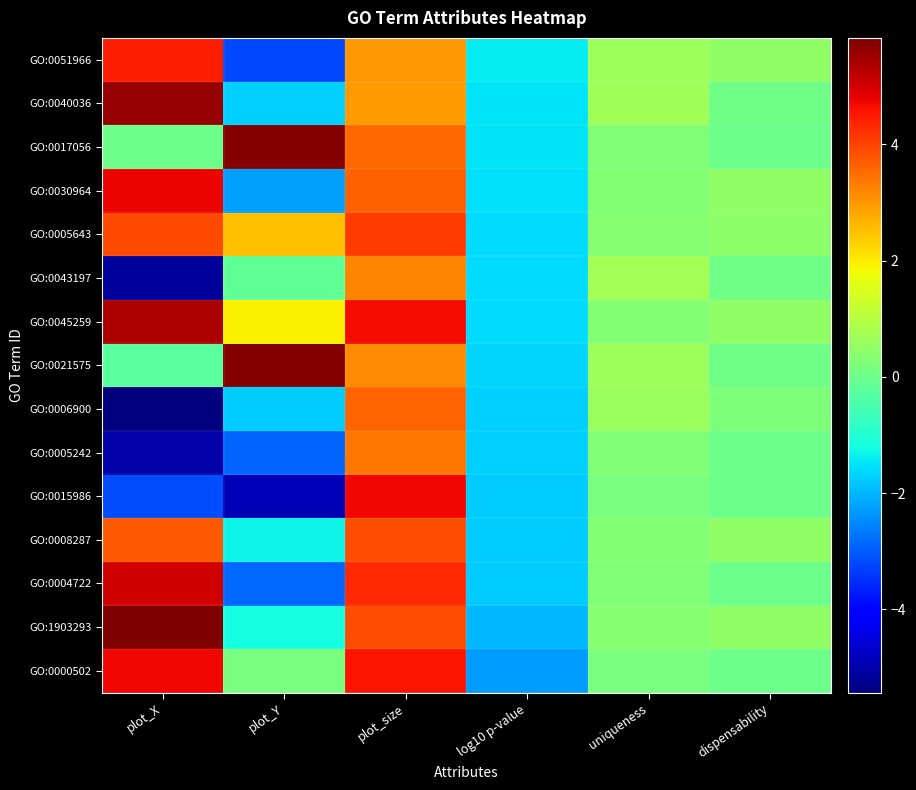

At which category is the sum across all series the highest?

plot_size